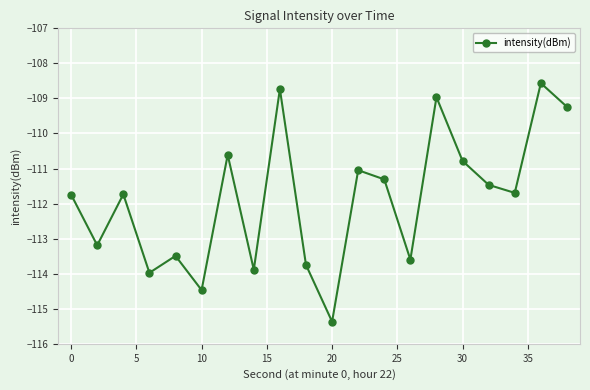

What is the value of the 12th point from the left?

-111.0